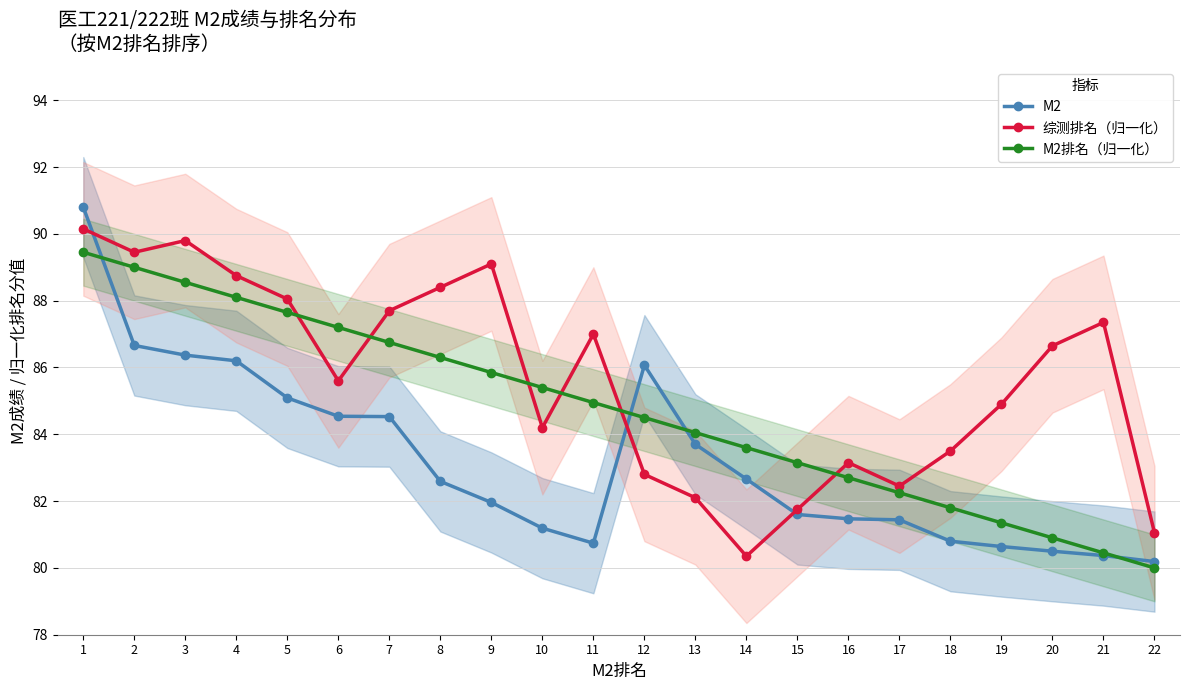

List the series in order of their peak value, highest first.

M2, 综测排名（归一化）, M2排名（归一化）